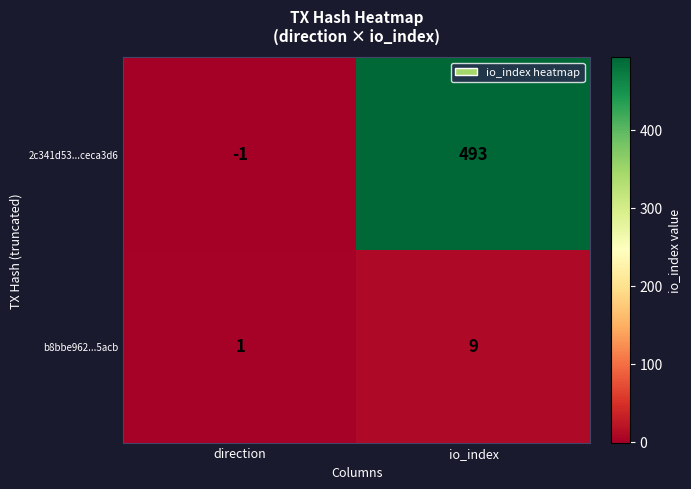

Reading left to right, transcribe all the data shown in this chart.

2c341d53...ceca3d6: -1	493
b8bbe962...5acb: 1	9